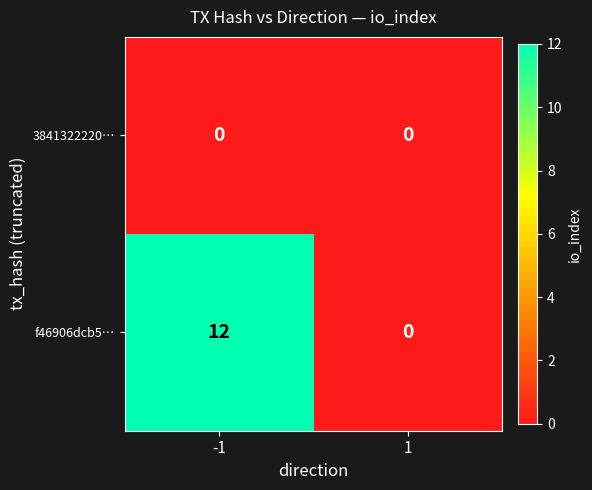

True or false: f46906dcb5… has a value of 0 at 1.

True